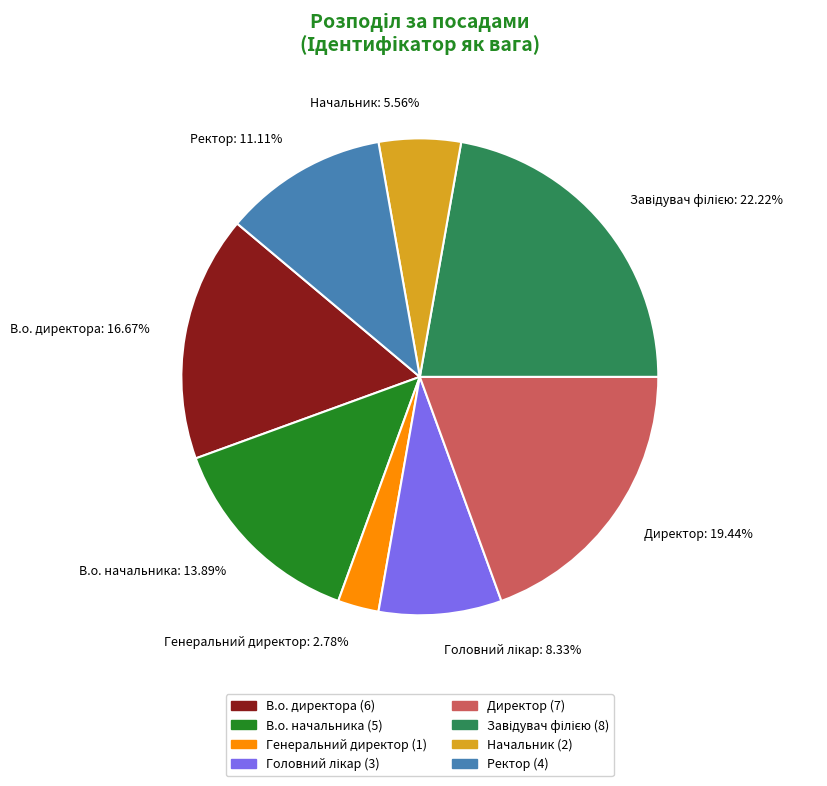

Count the number of slices in the pie.

8